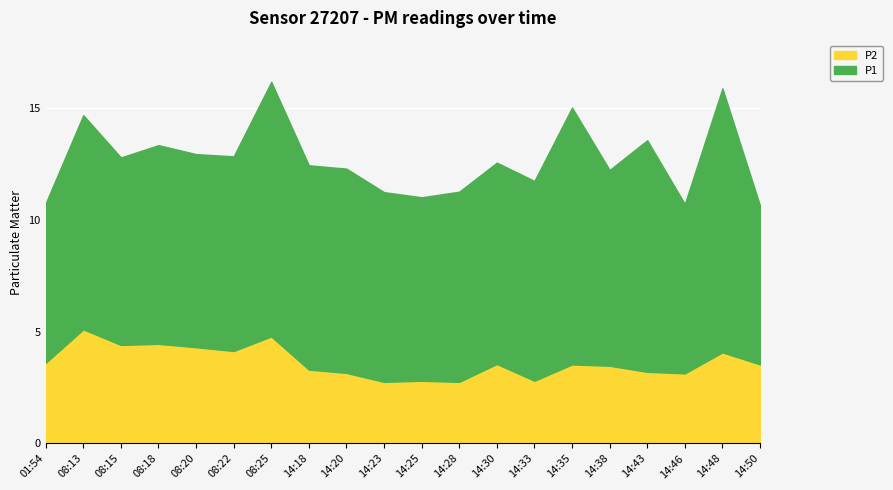

What is the sum of all P2 values?

72.8